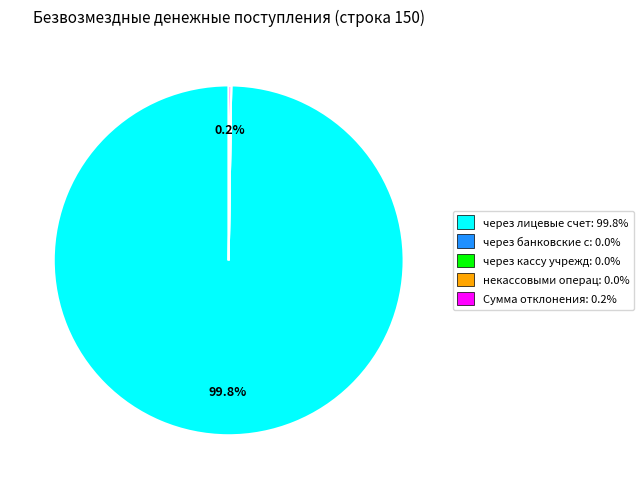

What percentage is NOT represented by через лицевые счет: 99.8%?

0.2%